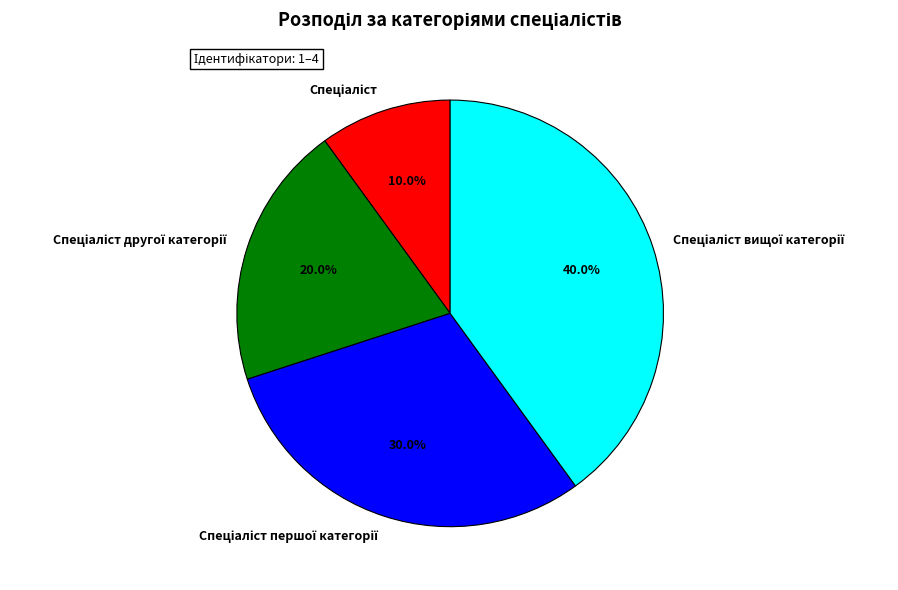

Is there any slice that represents more than half of the pie?

No